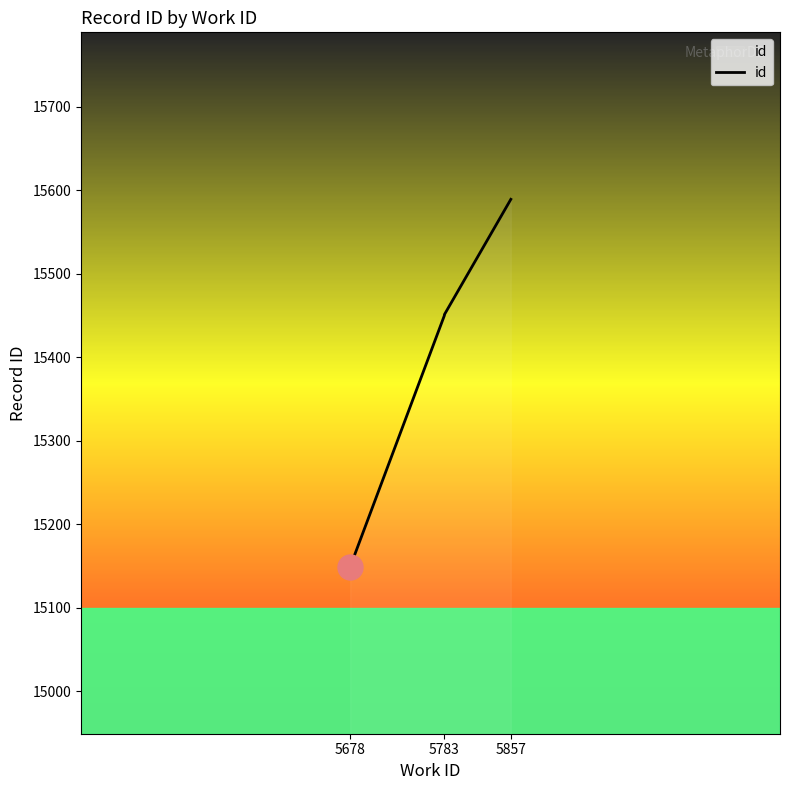

What is the minimum value shown in the chart?

15149